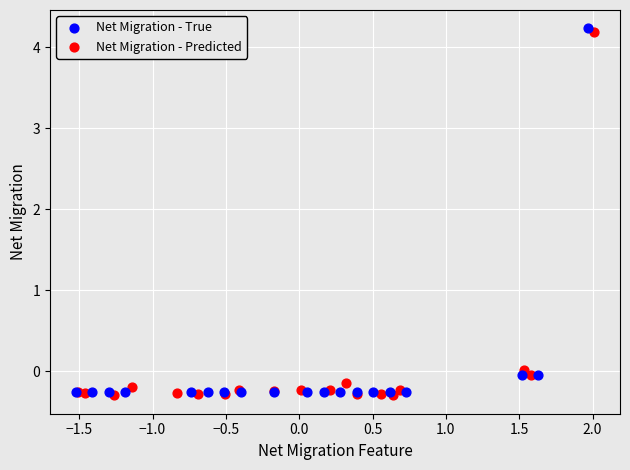

Which series reaches the minimum Y coordinate?

Net Migration - Predicted